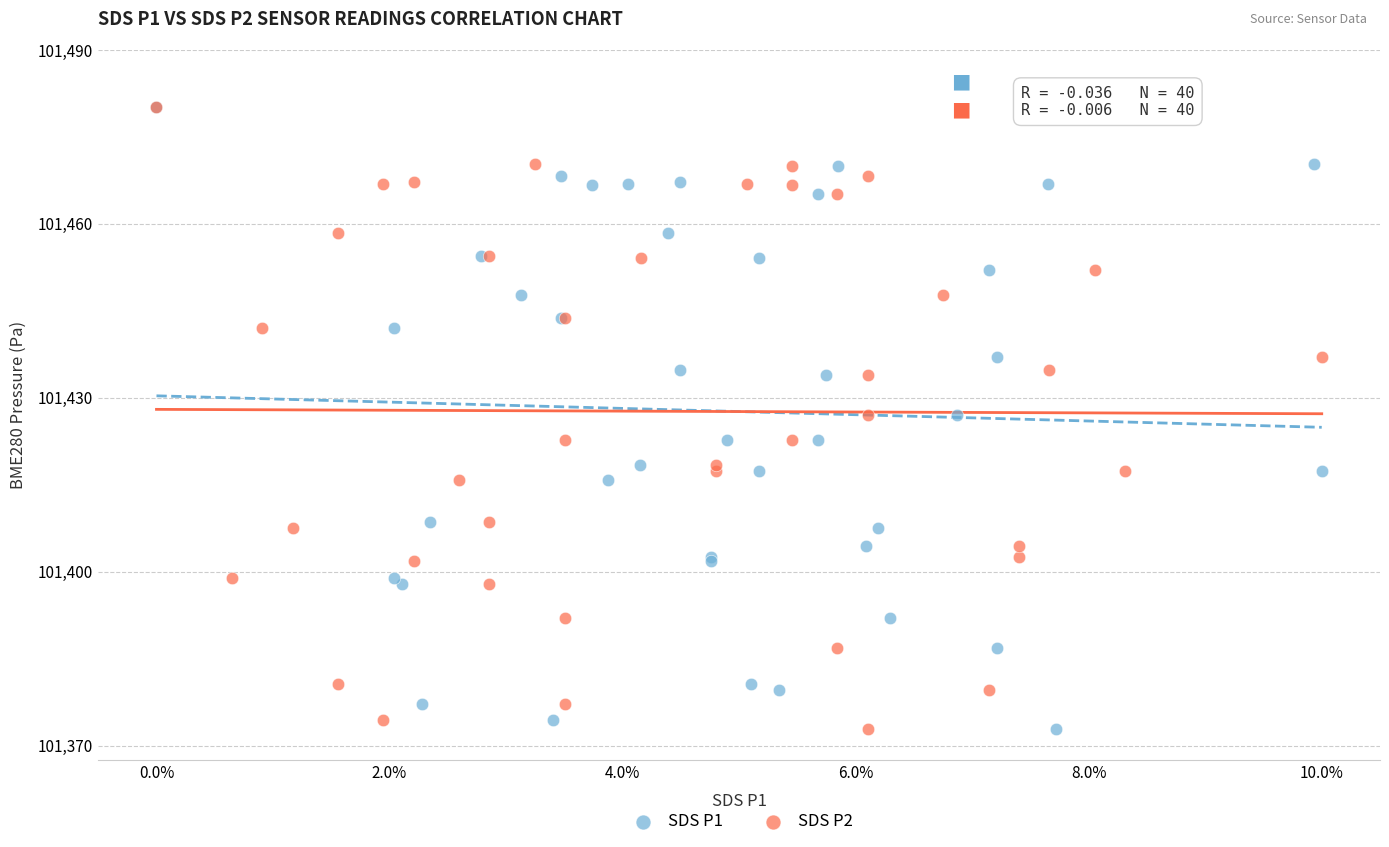

What are all the series names shown in the legend?

SDS P1, SDS P2